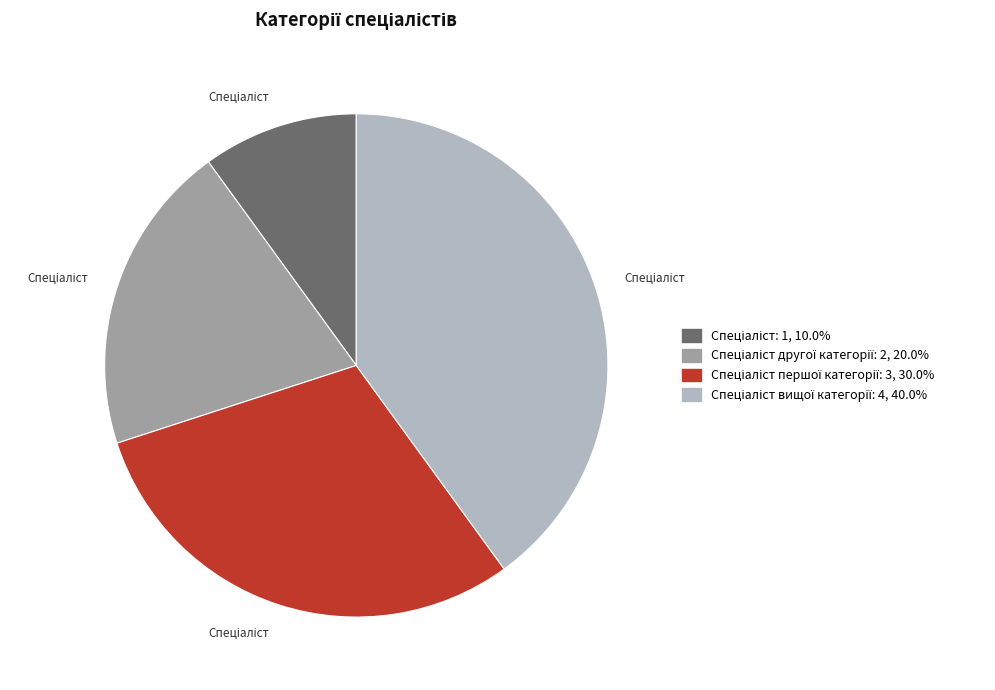

Does any single category account for the majority?

No